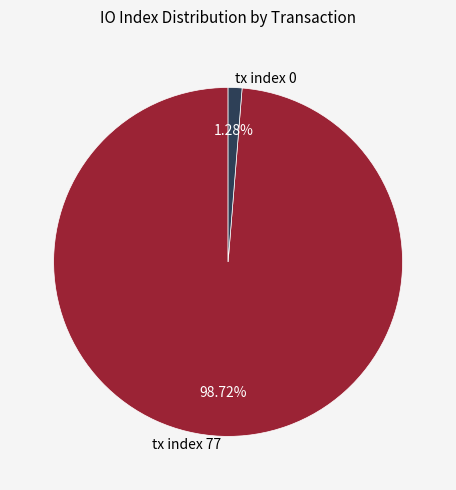

Is tx index 0 the majority of the pie?

No